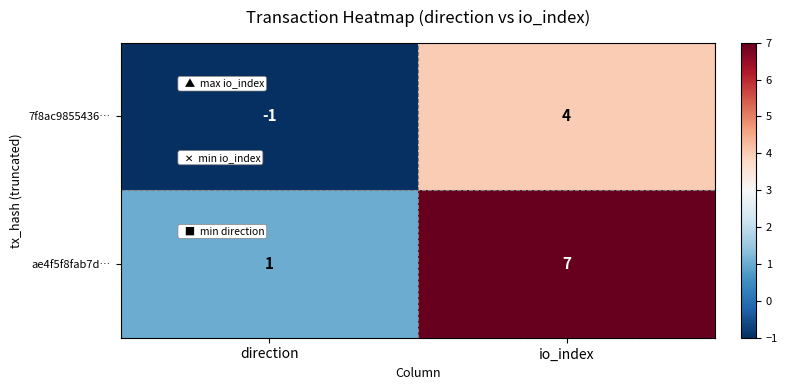

What is the approximate value of 7f8ac9855436… at io_index?

4